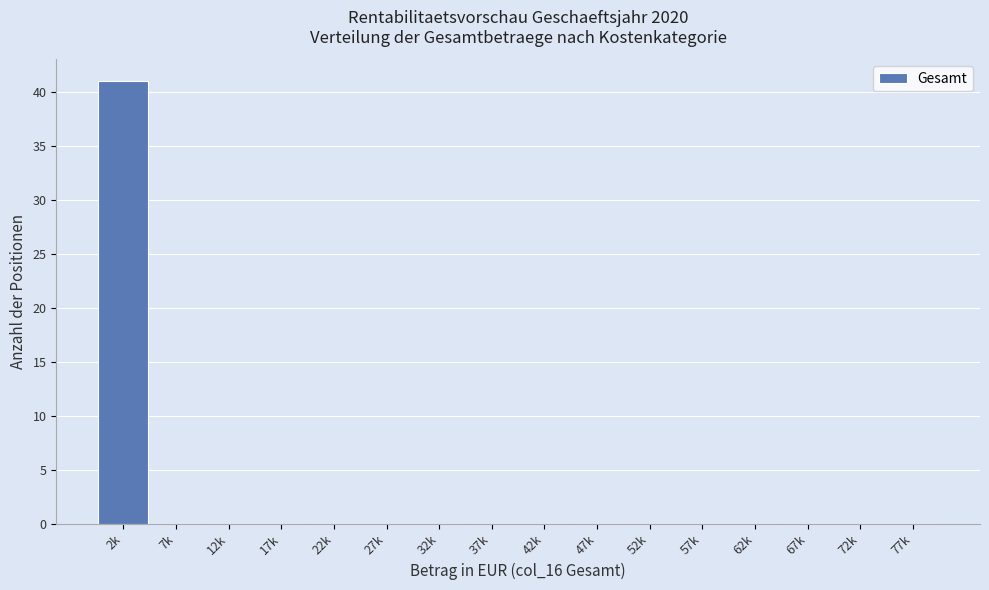

Reading right to left, extract all data points from this chart.

77k=0	72k=0	67k=0	62k=0	57k=0	52k=0	47k=0	42k=0	37k=0	32k=0	27k=0	22k=0	17k=0	12k=0	7k=0	2k=41